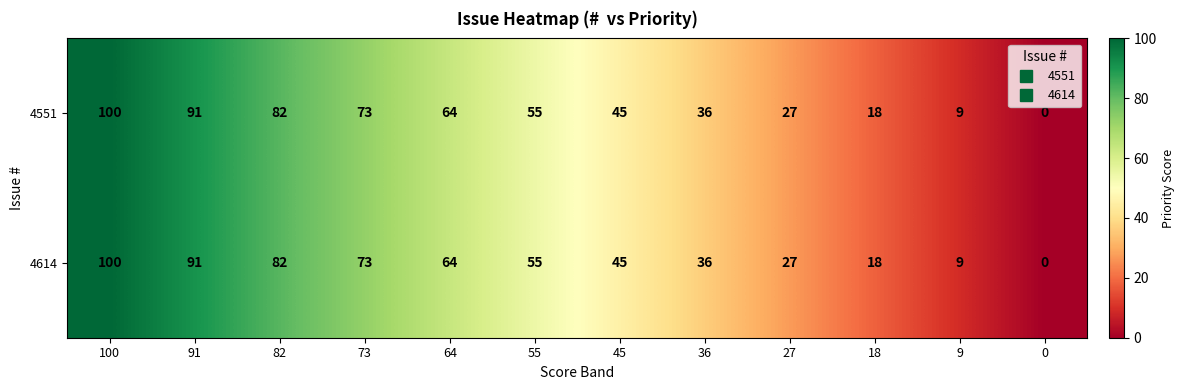

Read the 4551 value at 27, to the nearest 5.

25